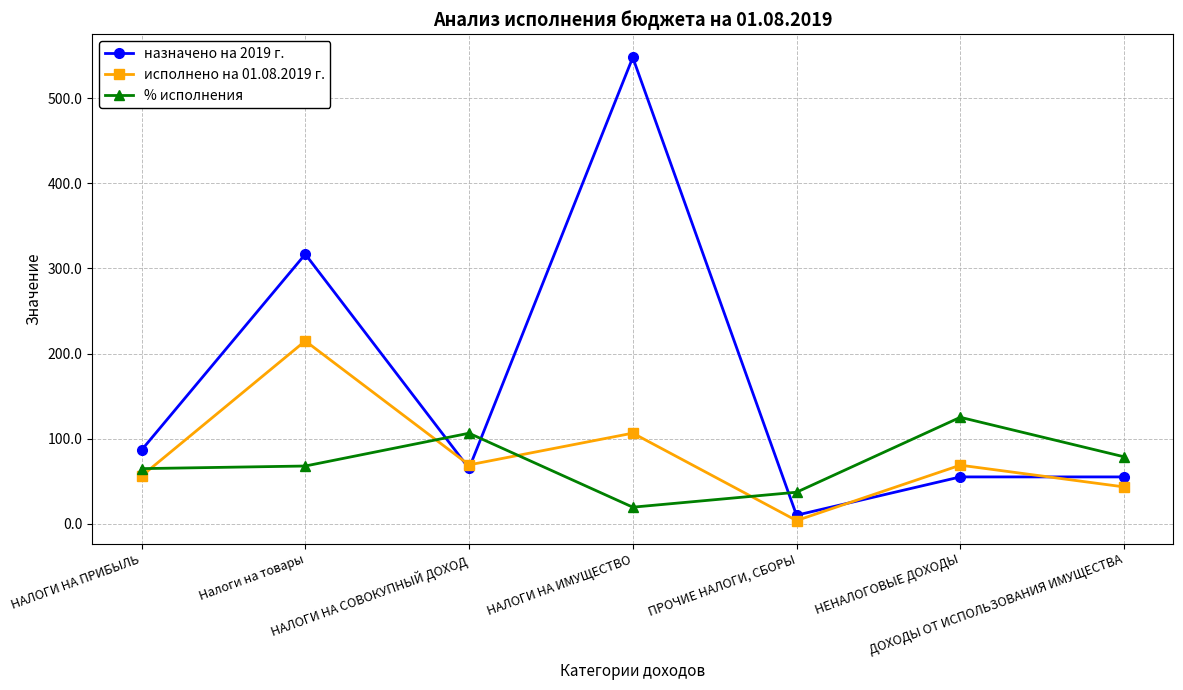

What is the difference between the % исполнения values at НАЛОГИ НА ИМУЩЕСТВО and Налоги на товары?

48.4